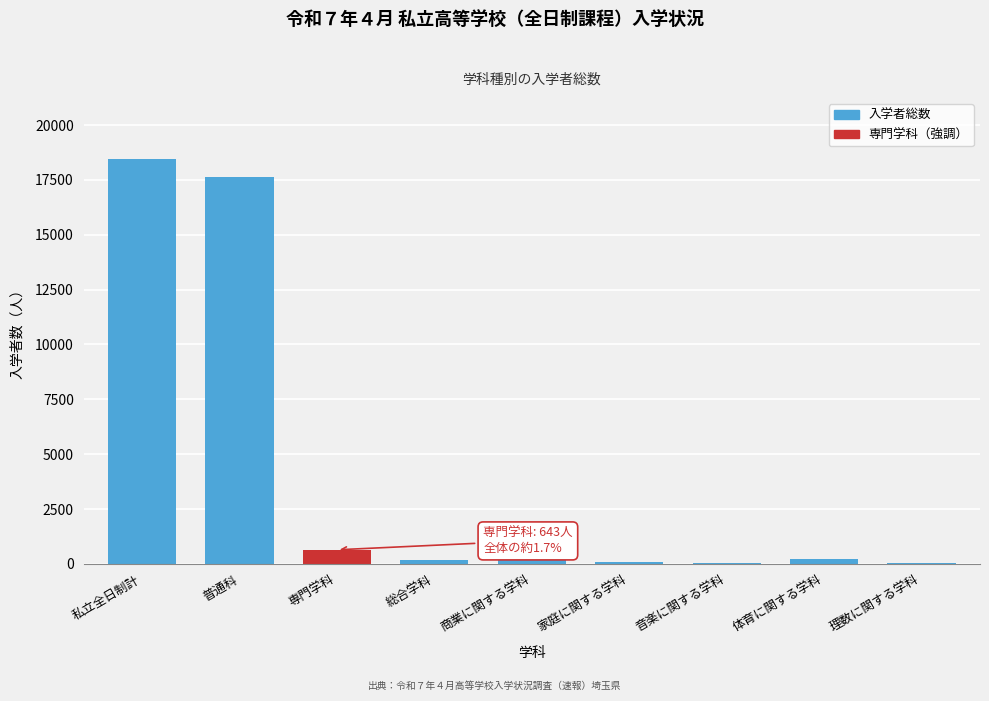

The chart shows a value of 12086 at 私立全日制計. True or false?

False